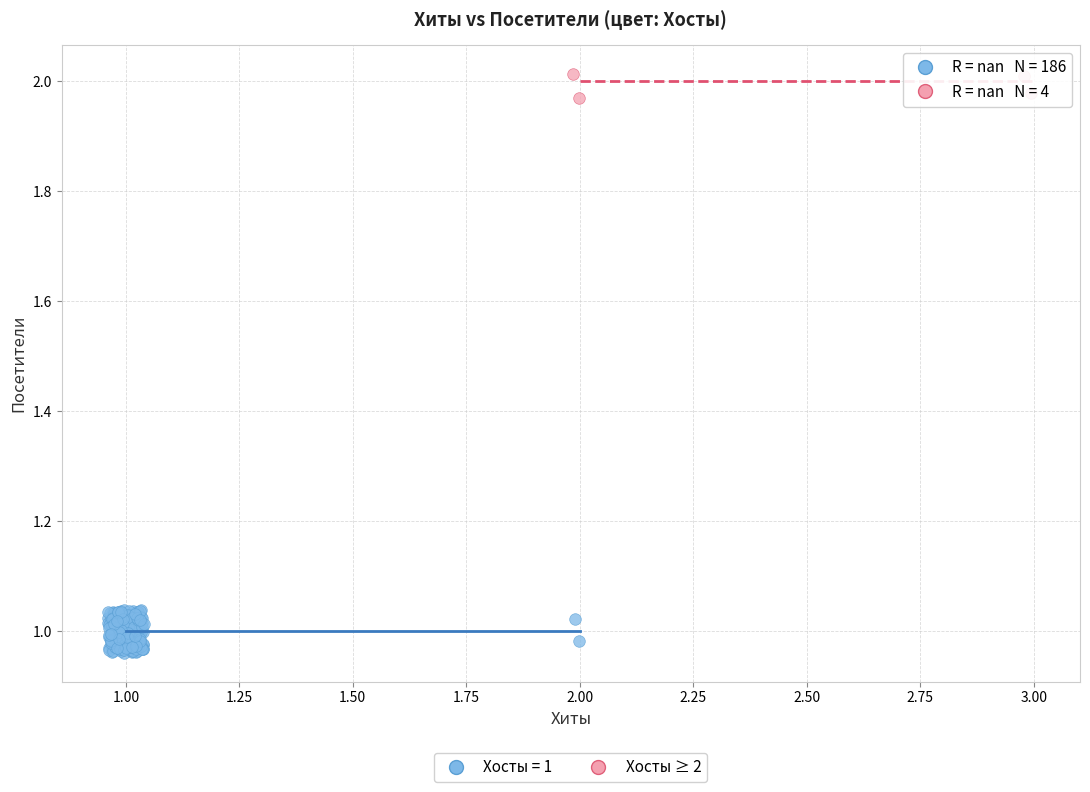

Which series contains the lowest Y value?

Хосты = 1